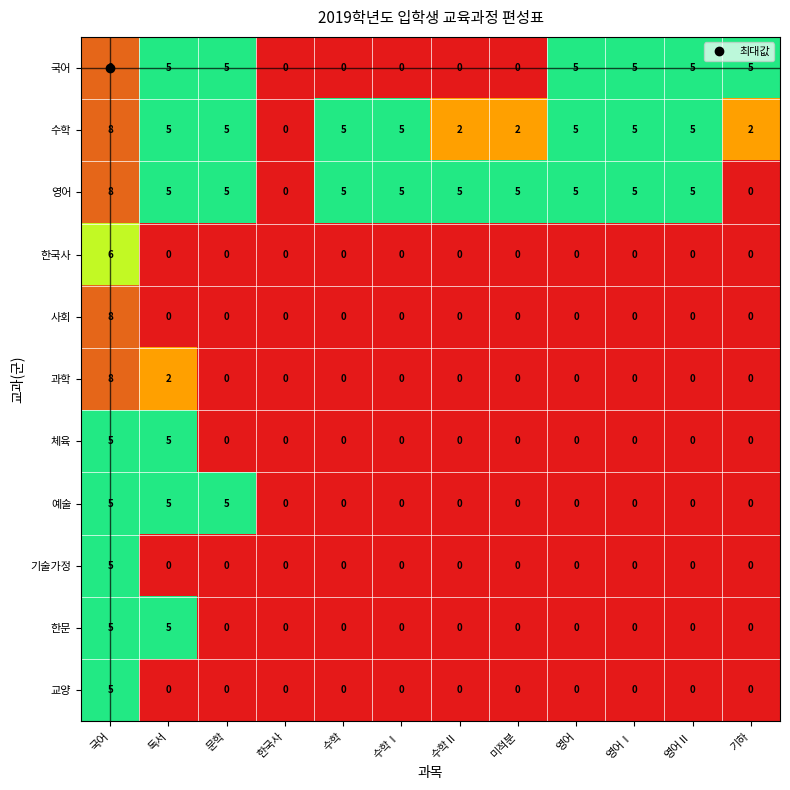

The 한국사 series shows -3 at 문학. True or false?

False